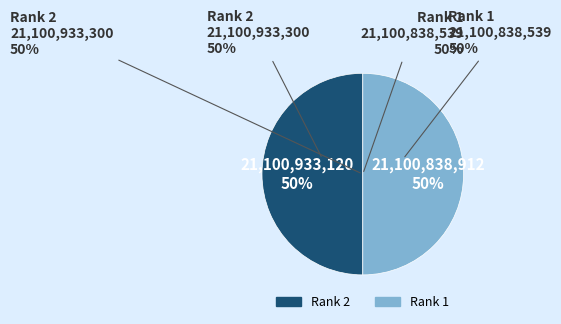

What percentage is the Rank 1 slice, to the nearest percent?

50%